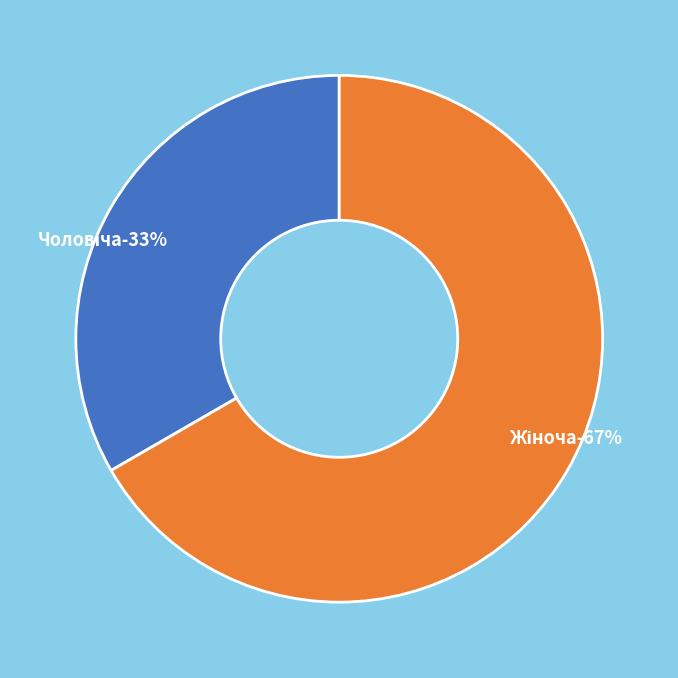

To the nearest percent, what is the combined percentage of Чоловіча and Жіноча?

100%